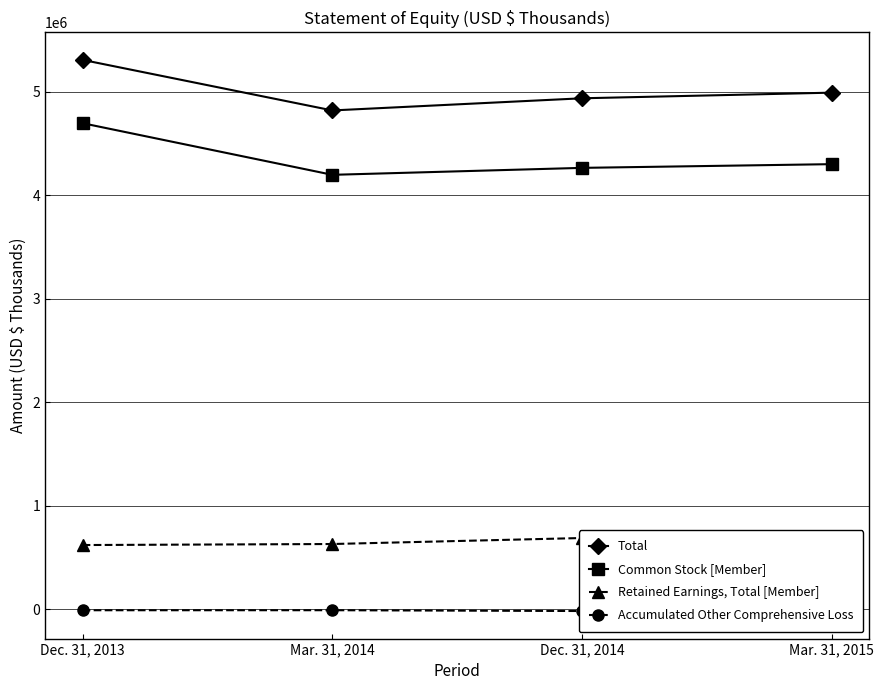

In Accumulated Other Comprehensive Loss, how many points are lower than both neighbors (excluding endpoints)?

1